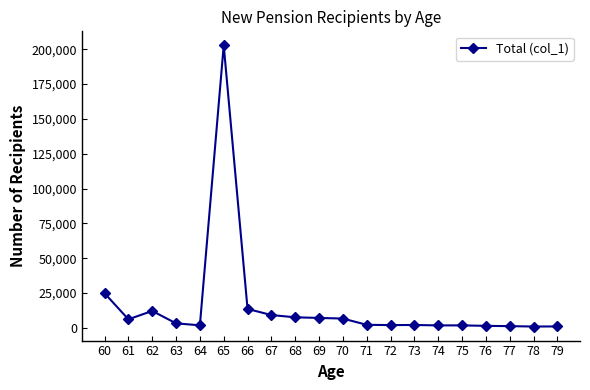

What is the difference between the values at 75 and 67?

7417